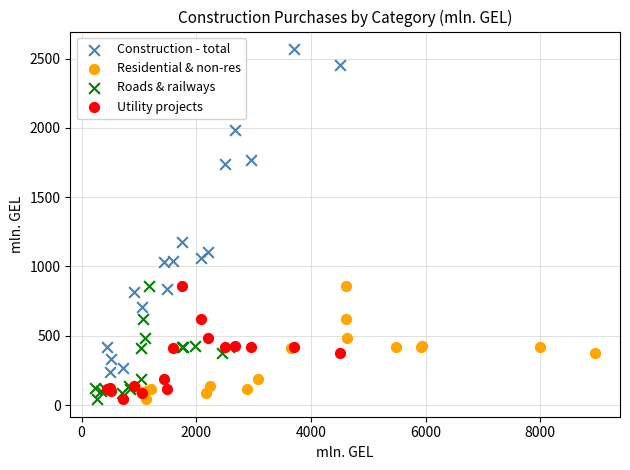

Which series contains the highest Y value?

Construction - total